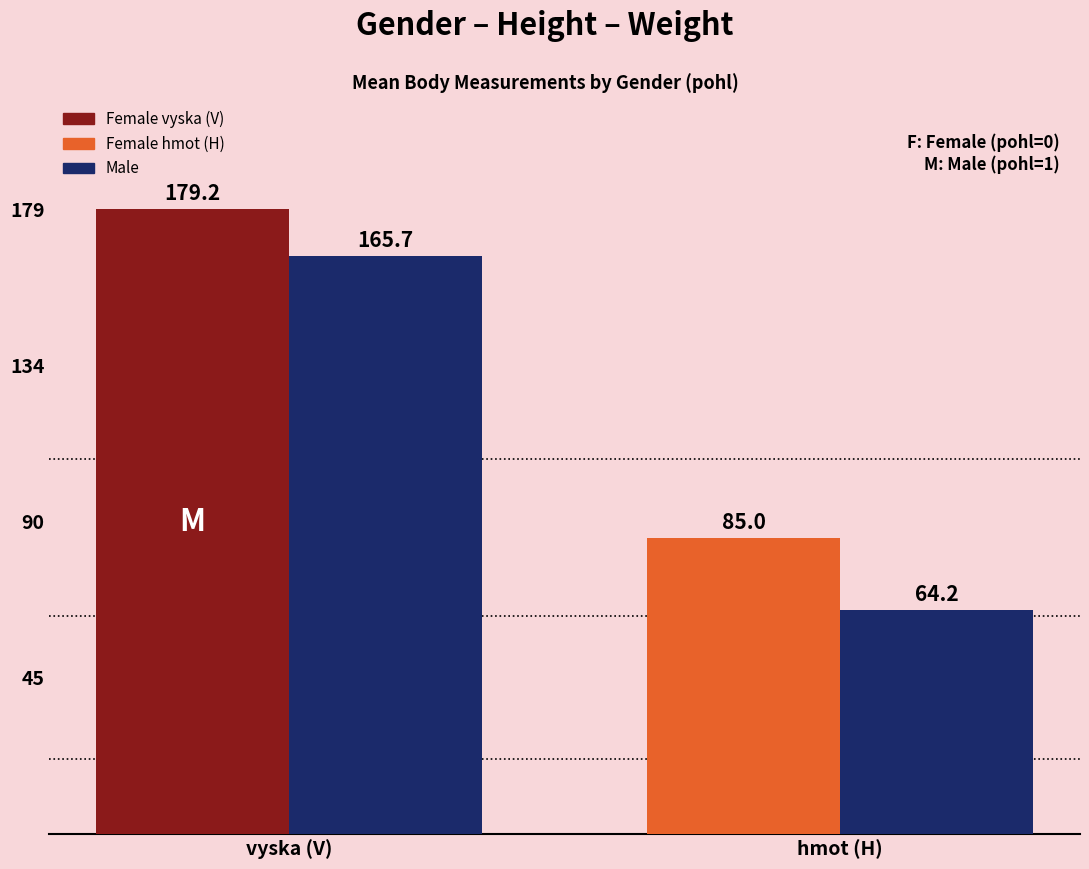

What is the label of the 1st bar from the right?

hmot (H)